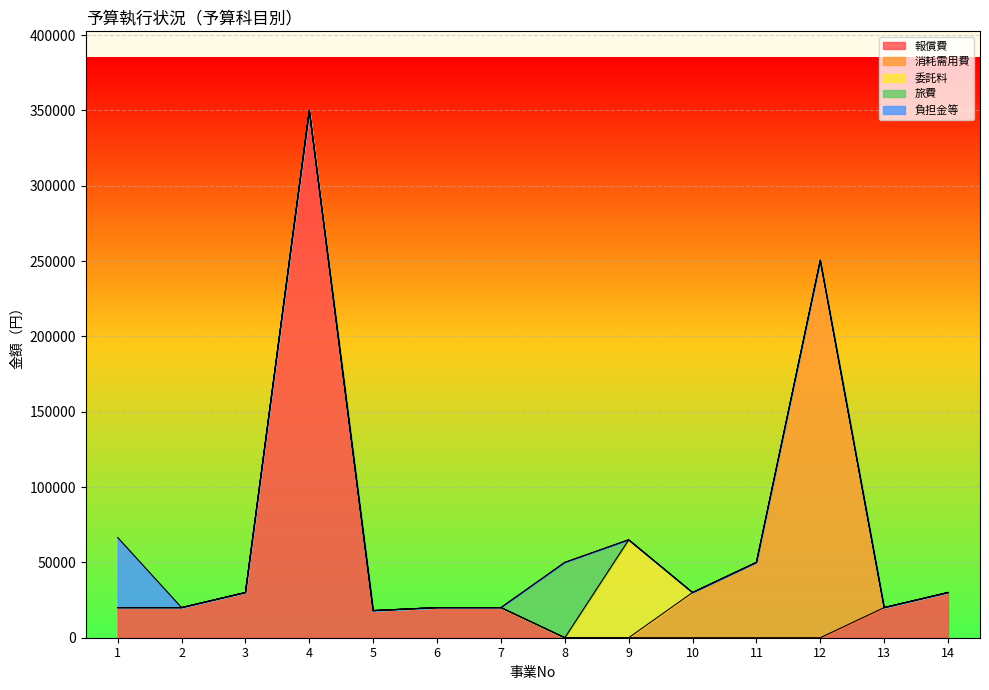

Reading left to right, extract all data points from this chart.

報償費: 1=20000	2=20000	3=30000	4=350000	5=18000	6=20000	7=20000	8=0	9=0	10=0	11=0	12=0	13=20000	14=30000
消耗需用費: 1=0	2=0	3=0	4=0	5=0	6=0	7=0	8=0	9=0	10=30000	11=50000	12=250520	13=0	14=0
委託料: 1=0	2=0	3=0	4=0	5=0	6=0	7=0	8=0	9=65000	10=0	11=0	12=0	13=0	14=0
旅費: 1=0	2=0	3=0	4=0	5=0	6=0	7=0	8=50000	9=0	10=0	11=0	12=0	13=0	14=0
負担金等: 1=46480	2=0	3=0	4=0	5=0	6=0	7=0	8=0	9=0	10=0	11=0	12=0	13=0	14=0